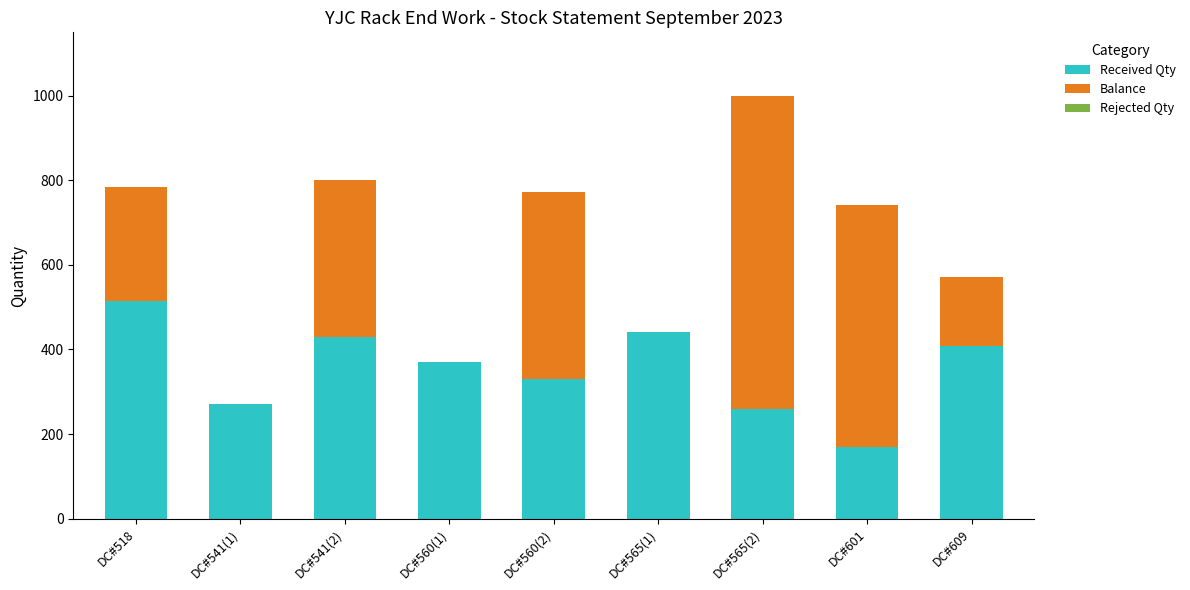

What is the sum of all Received Qty values?

3191